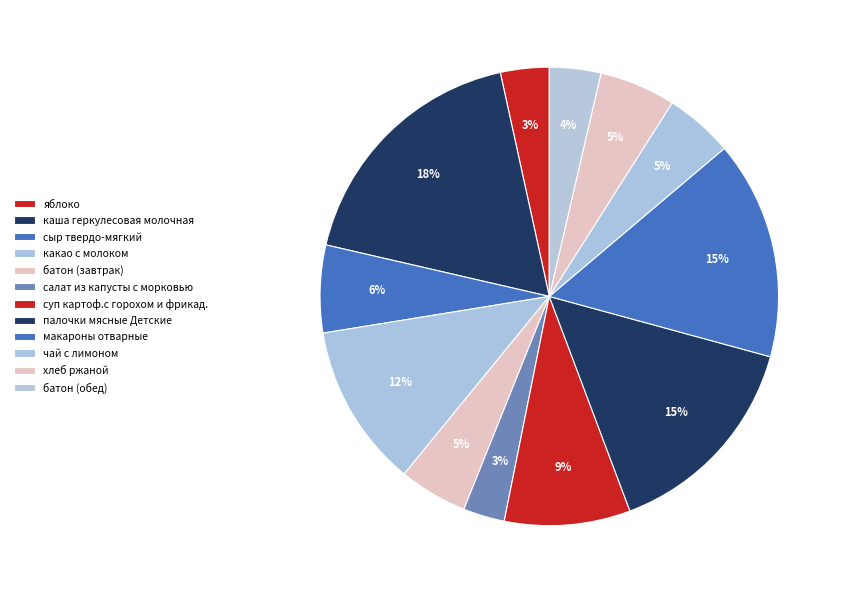

Does салат из капусты с морковью represent more than half of the total?

No